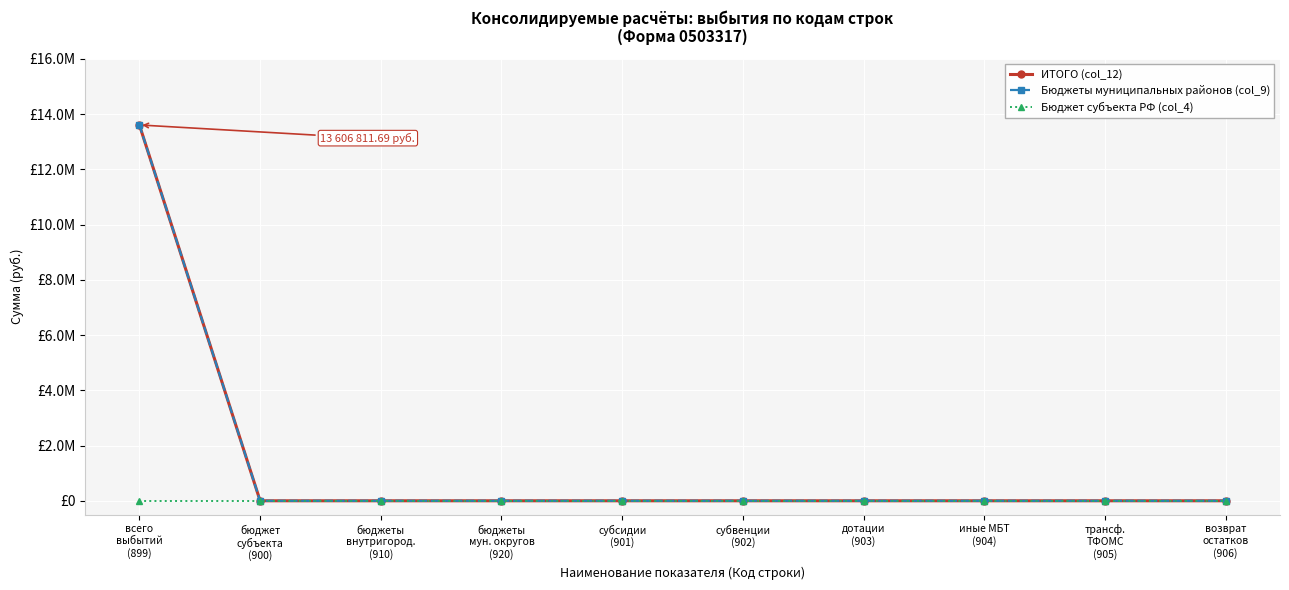

At which category does the chart reach its peak across all series?

всего
выбытий
(899)